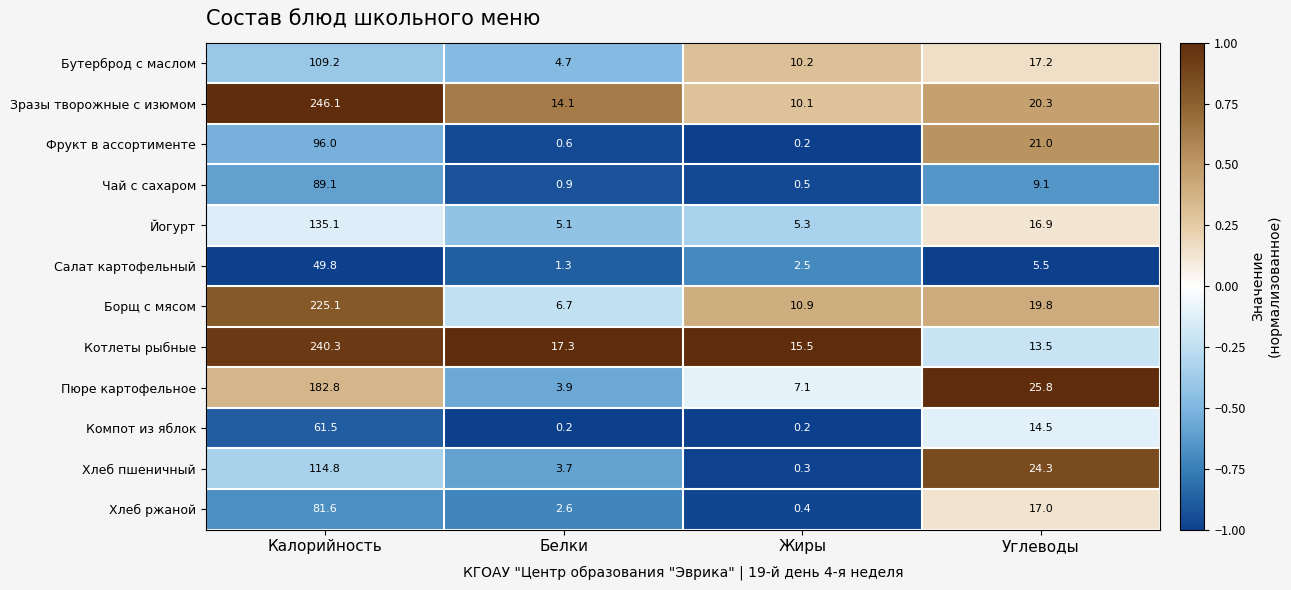

What is the maximum value shown in the chart?

246.1